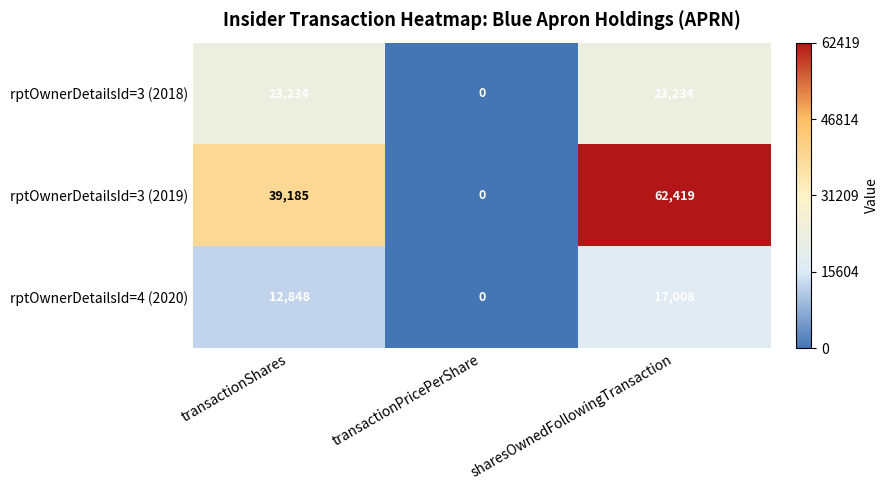

The value of rptOwnerDetailsId=3 (2019) at transactionPricePerShare is 0. True or false?

True